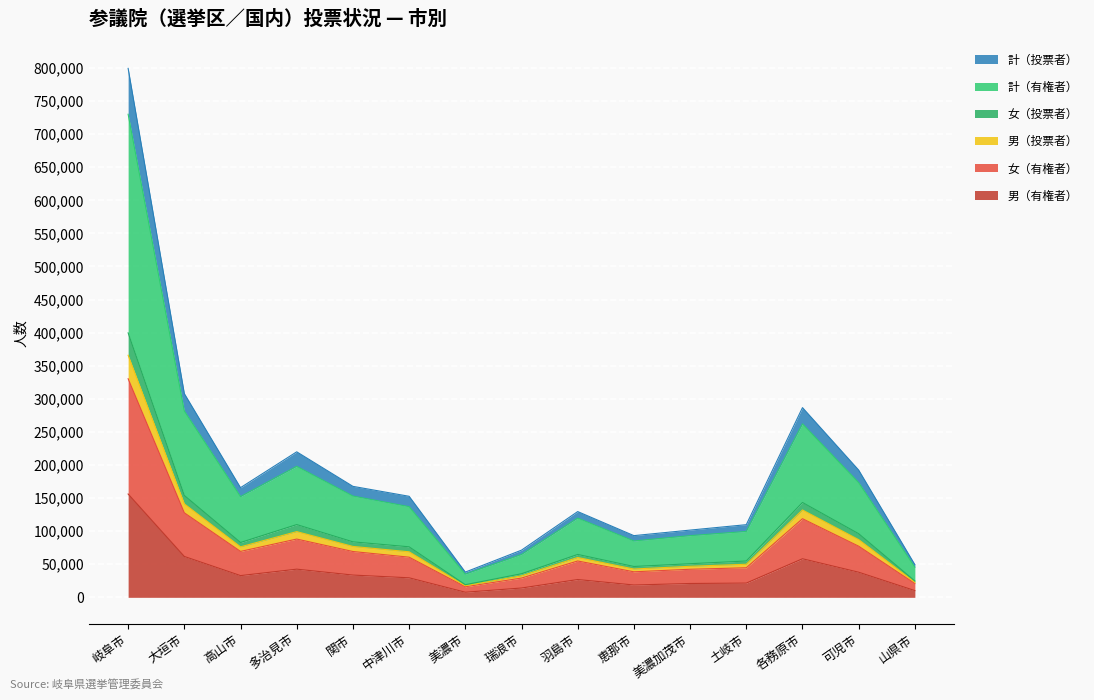

How many distinct data groups are displayed?

6